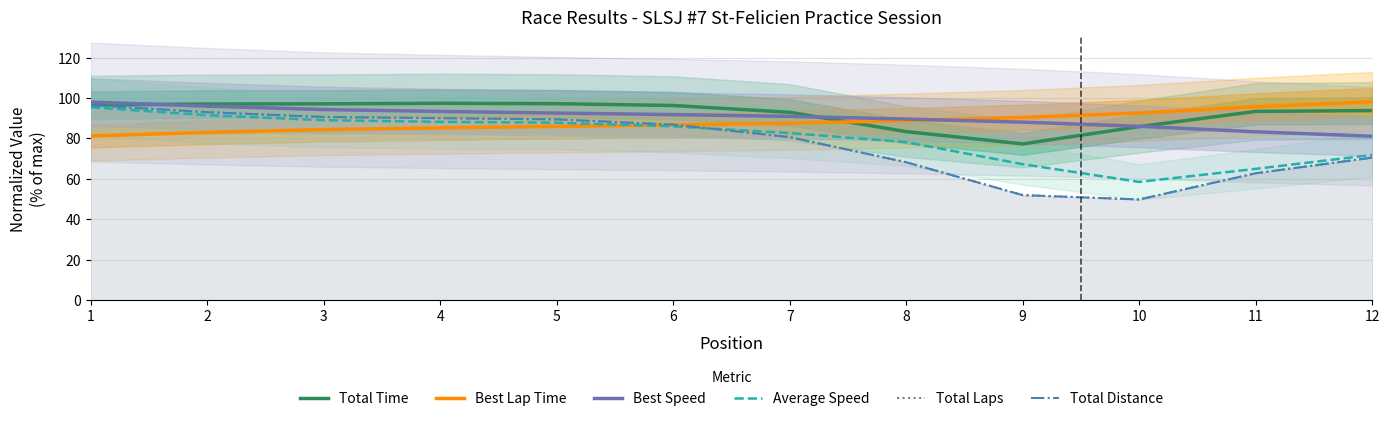

How many categories are shown in the chart?

12